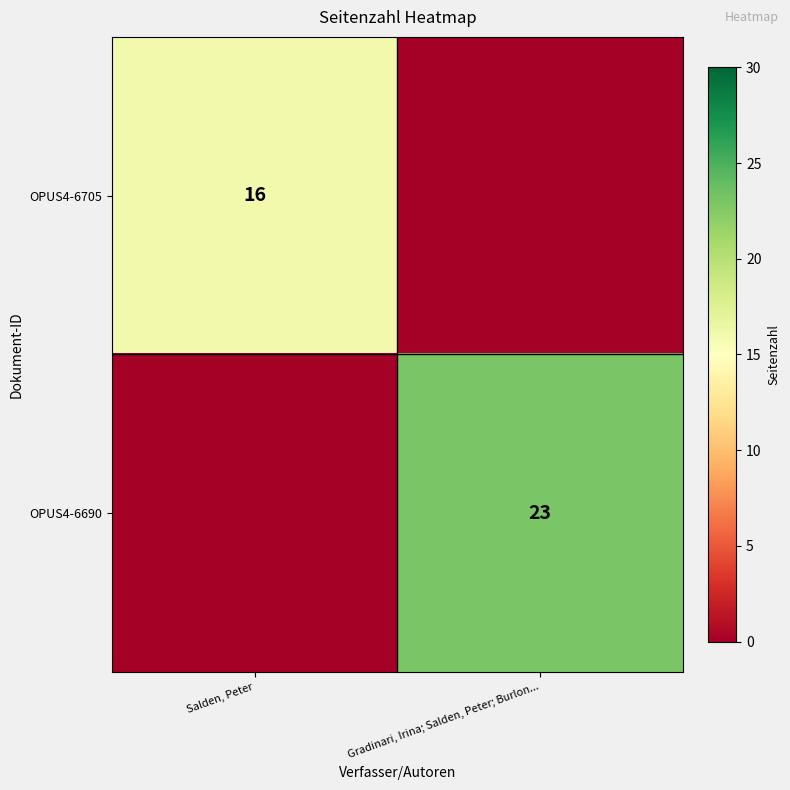

The value of OPUS4-6705 at Salden, Peter is 24. True or false?

False